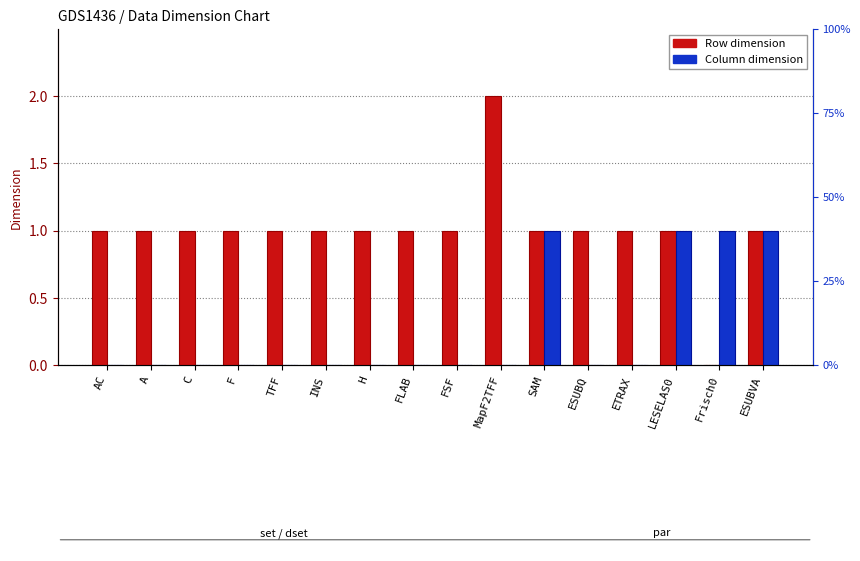

Is the value of Column dimension at LESELAS0 greater than the value of Row dimension at MapF2TFF?

No